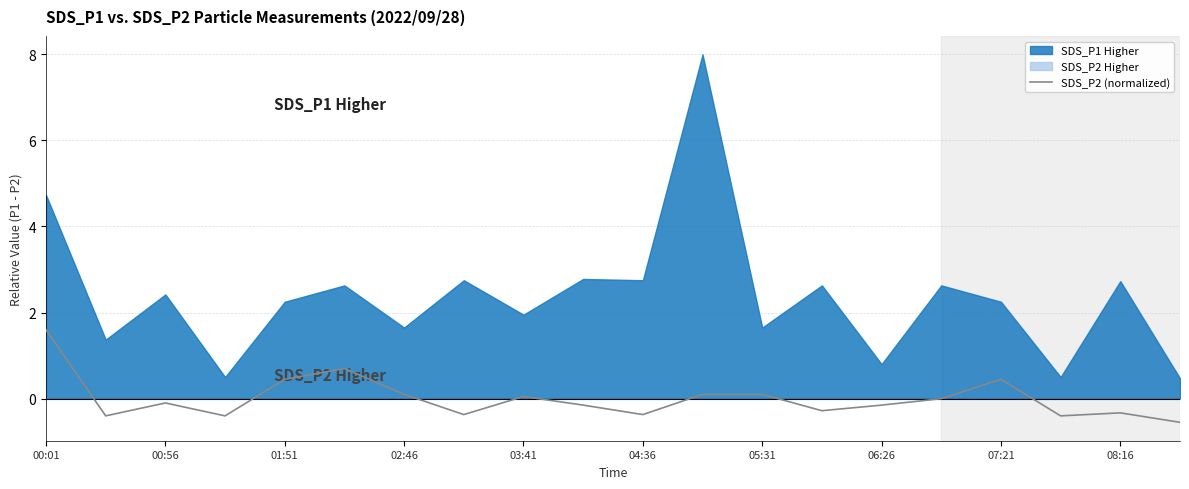

What is the maximum value for SDS_P2 (normalized)?

1.6